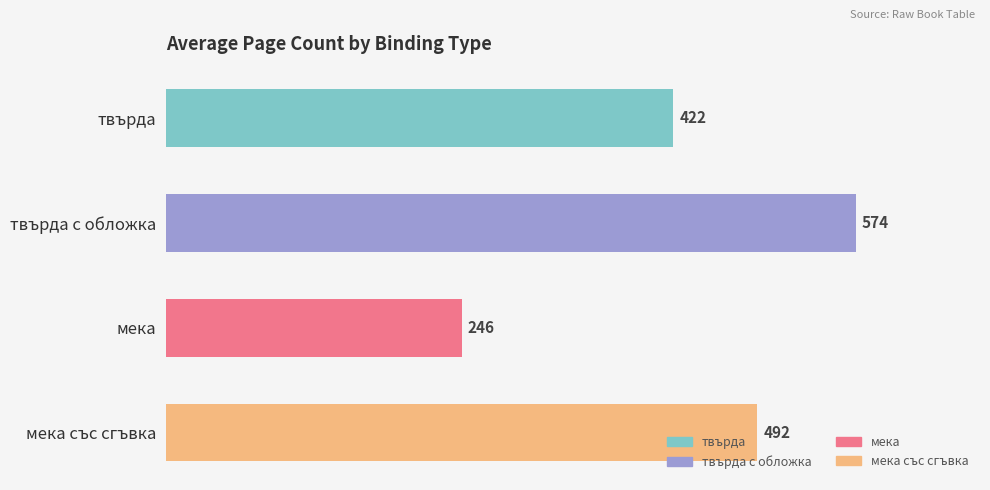

The value at 8 is 208. True or false?

False